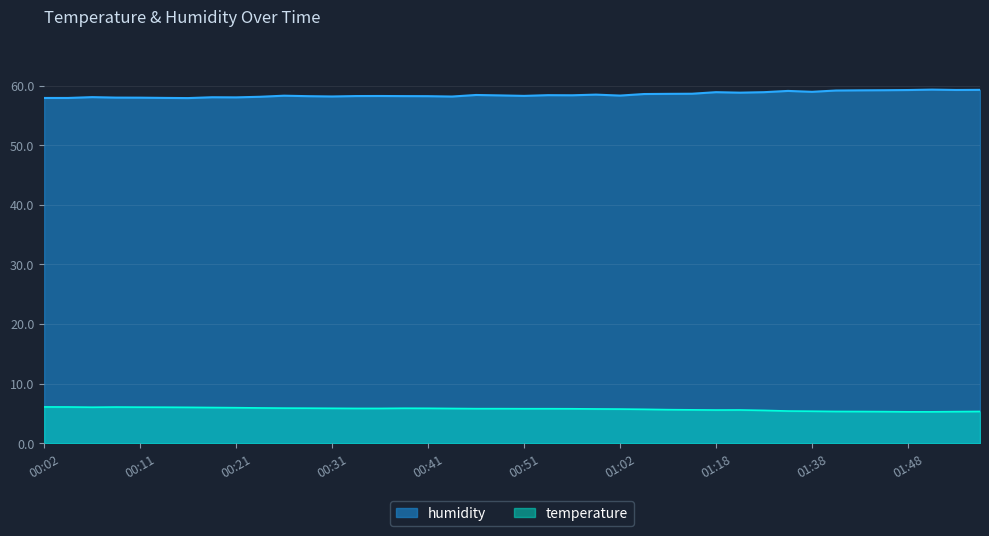

Where does the humidity series first go above 58?

00:06